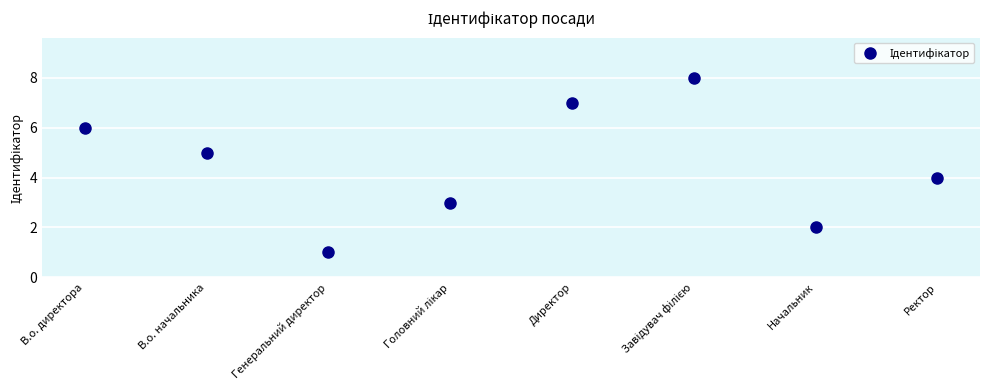

What is the greatest value displayed?

8